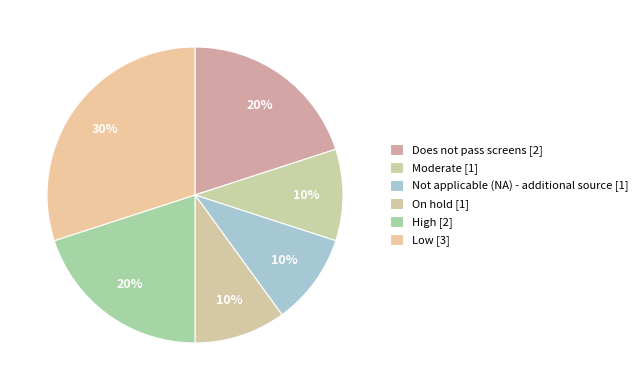

The Not applicable (NA) - additional source slice represents 10% of the pie. True or false?

True